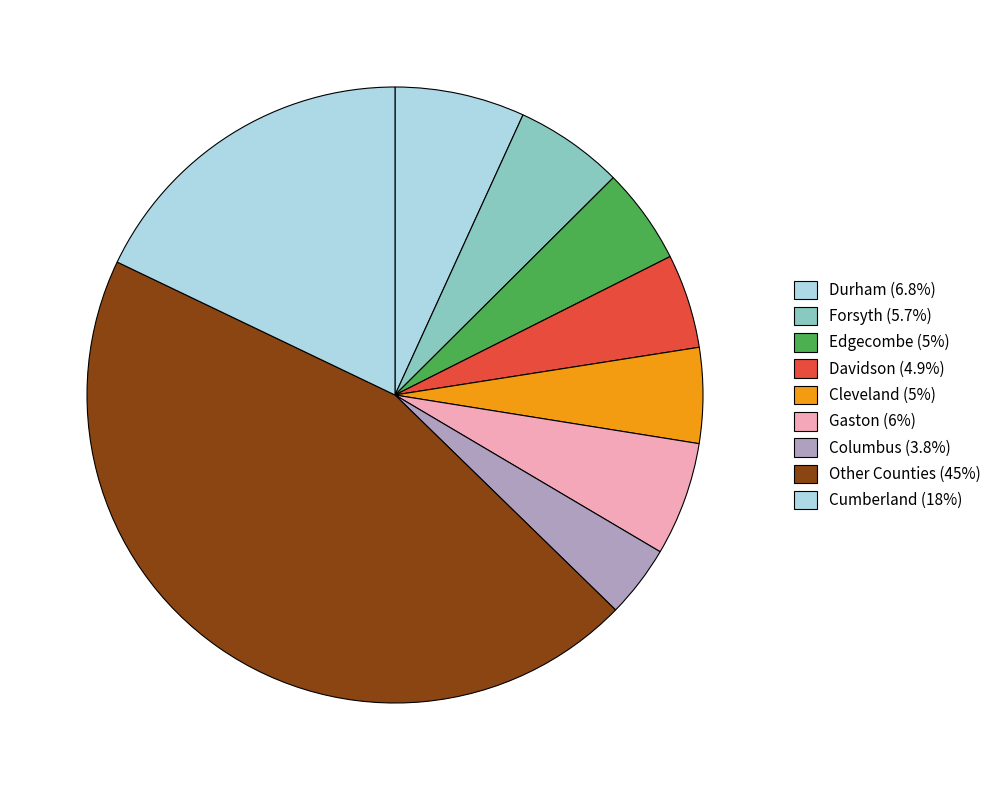

How many segments does this pie chart have?

9